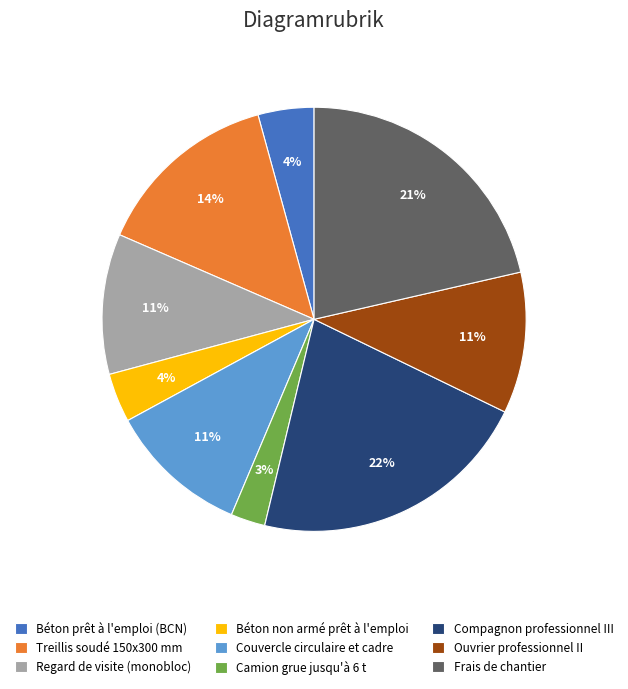

The Compagnon professionnel III slice represents 22% of the pie. True or false?

True